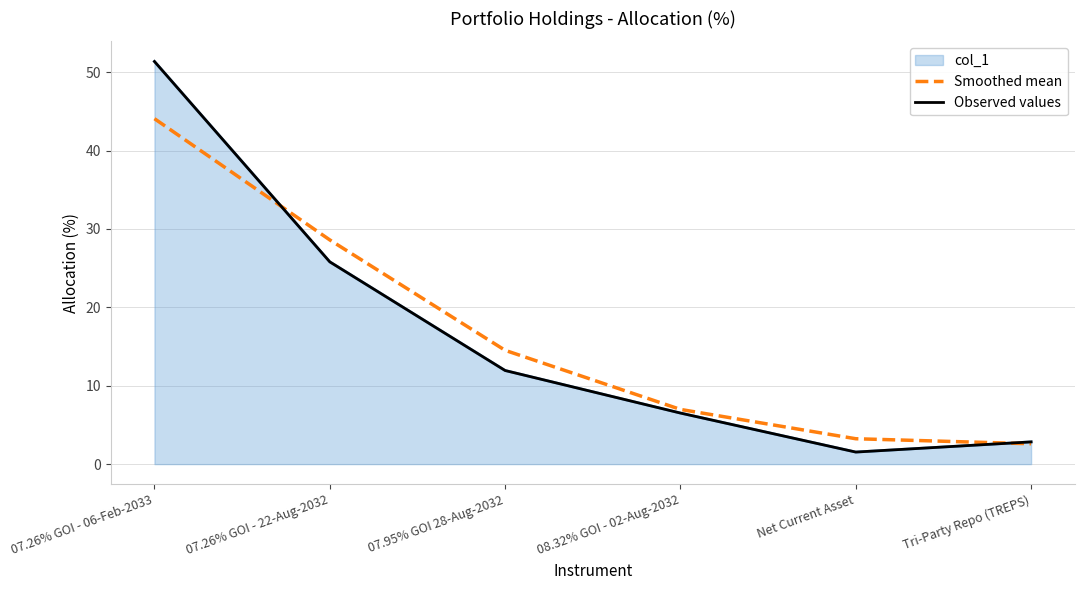

Which series ends up on top after the final intersection of Smoothed mean and Observed values?

Observed values